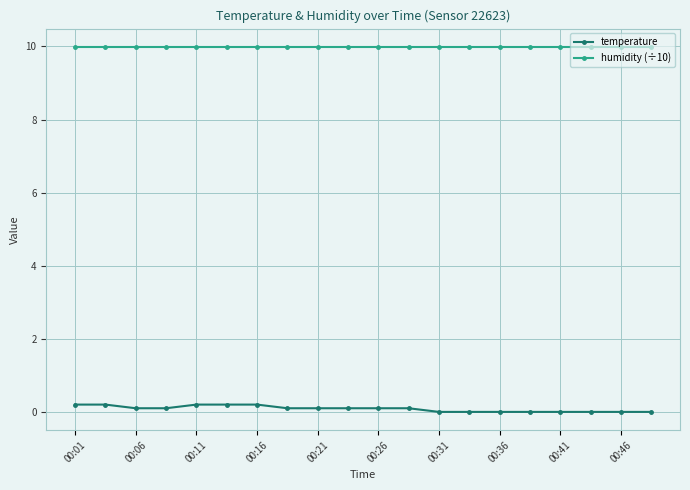

List the series in order of their peak value, highest first.

humidity (÷10), temperature